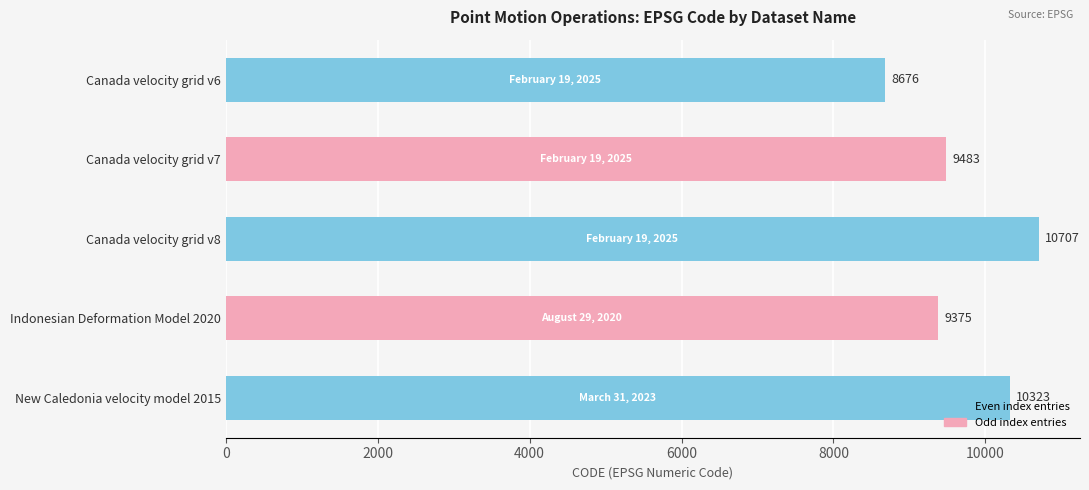

How many bars are there in total?

5